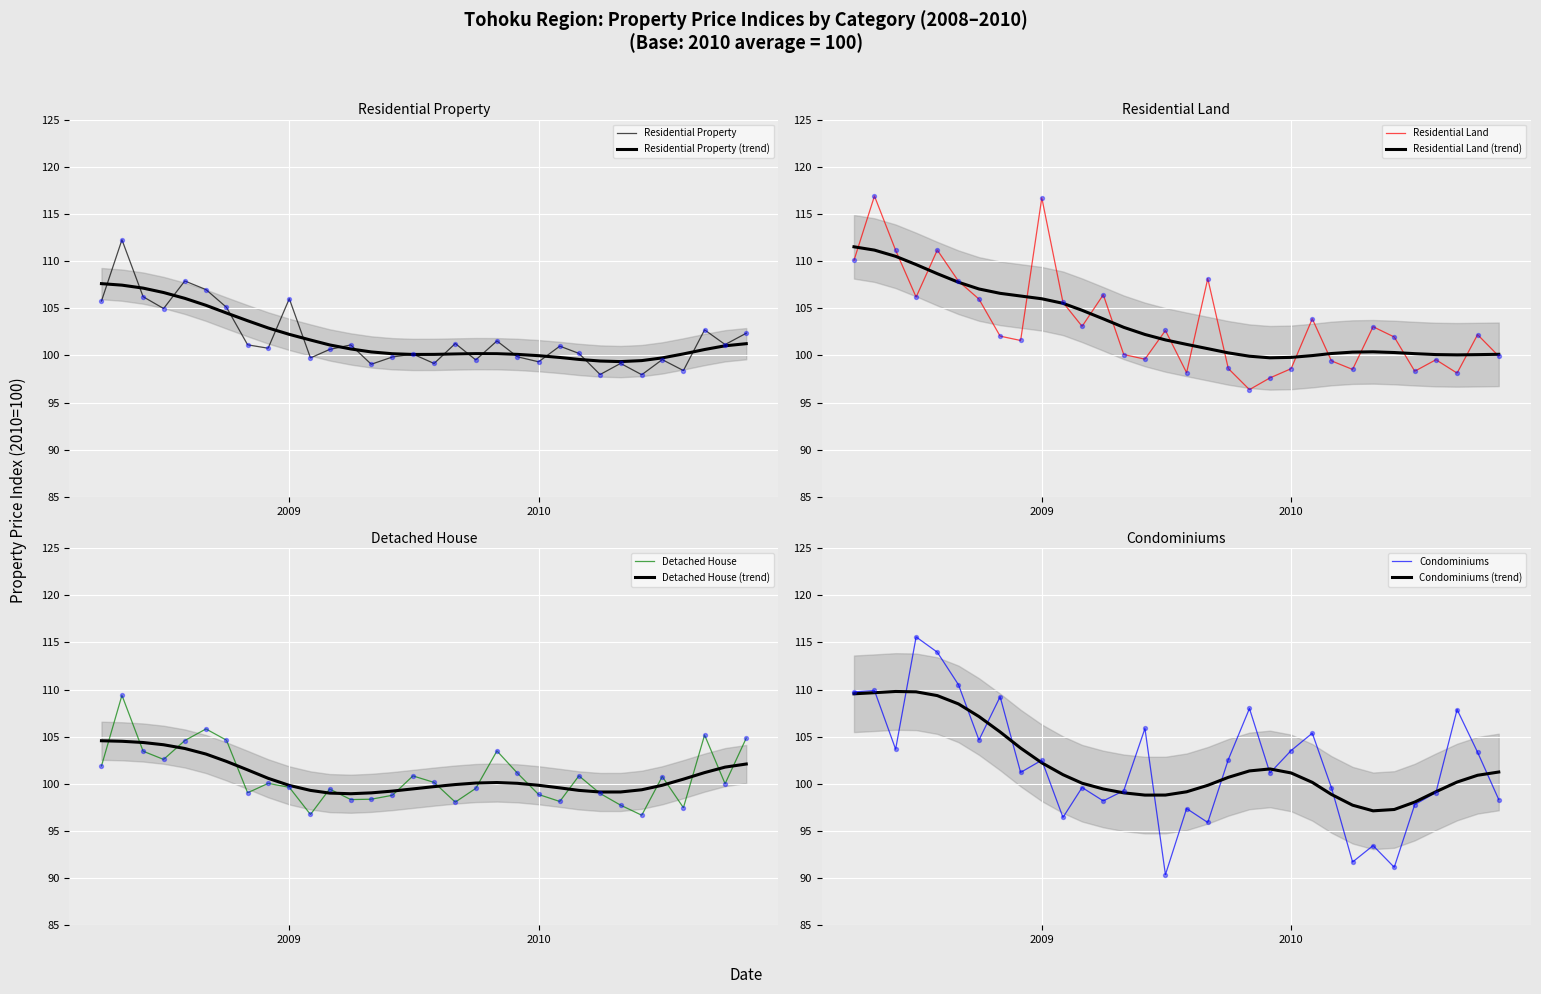

At how many categories does at least one series exceed 109?

8